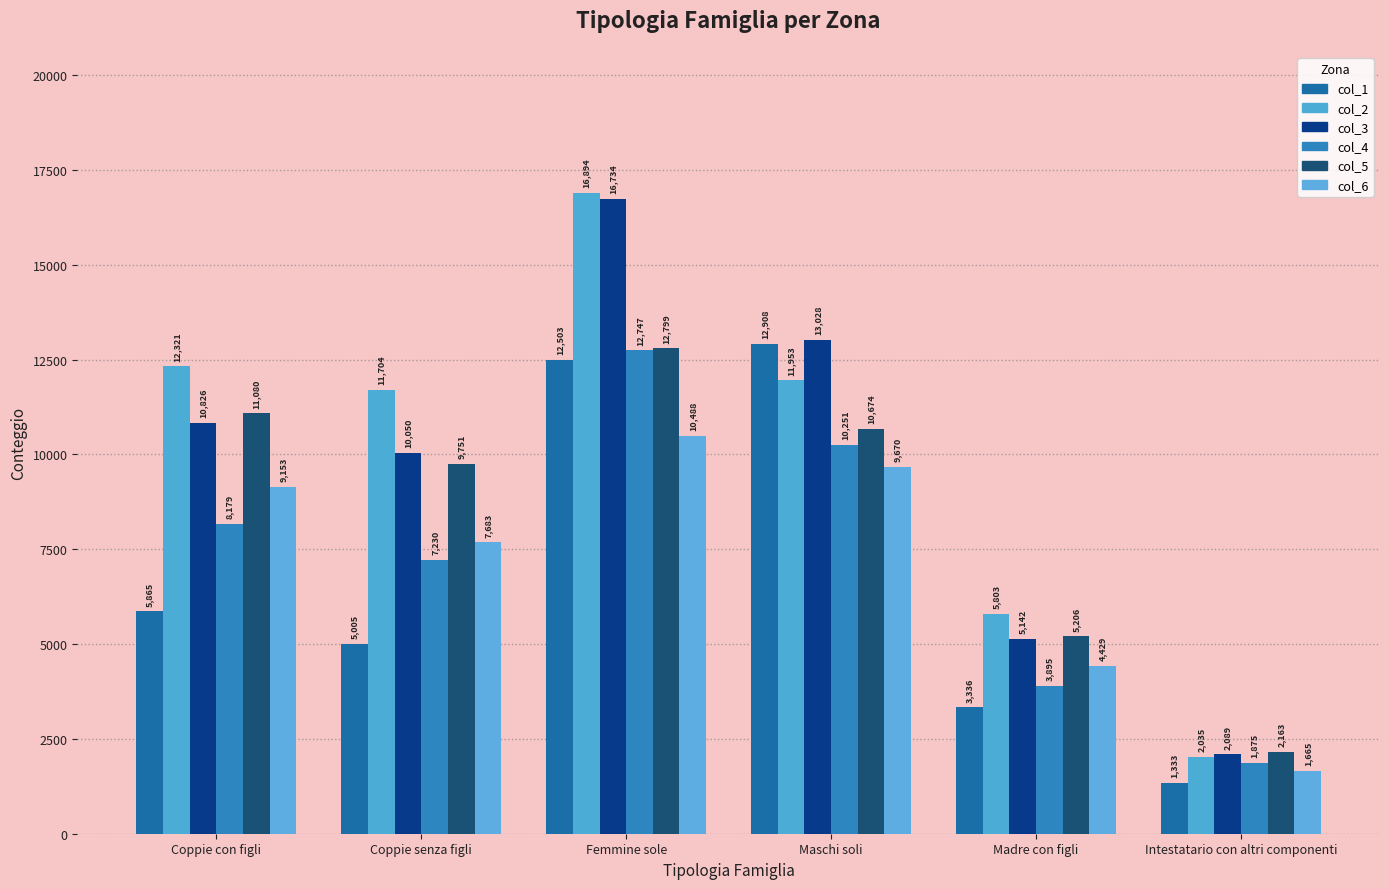

What is the label of the 2nd bar from the right?

Madre con figli